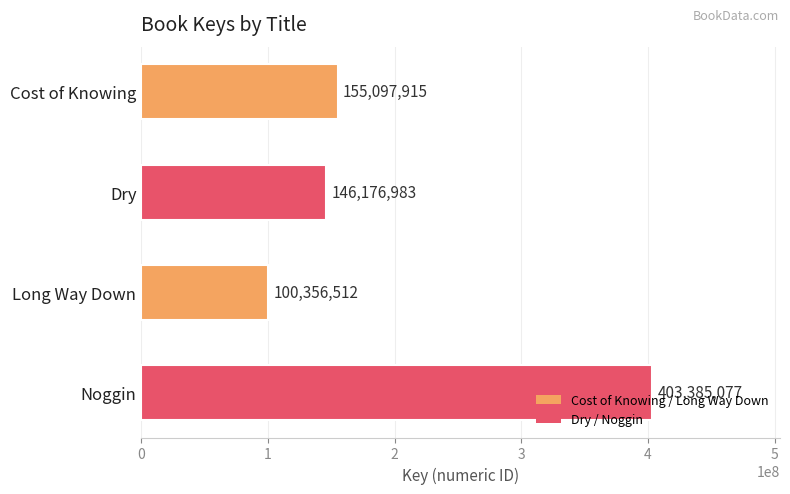

What is the smallest value displayed?

100356512